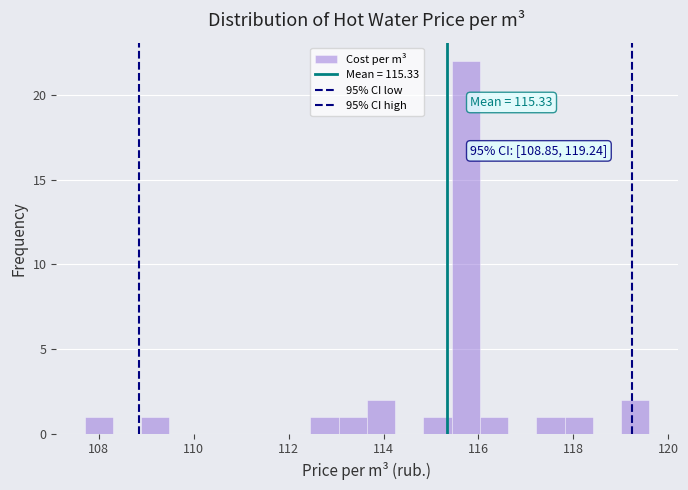

Around what value on the x-axis is the tallest bar? Give the approximate position of its centre, as read against the axis.

115.8